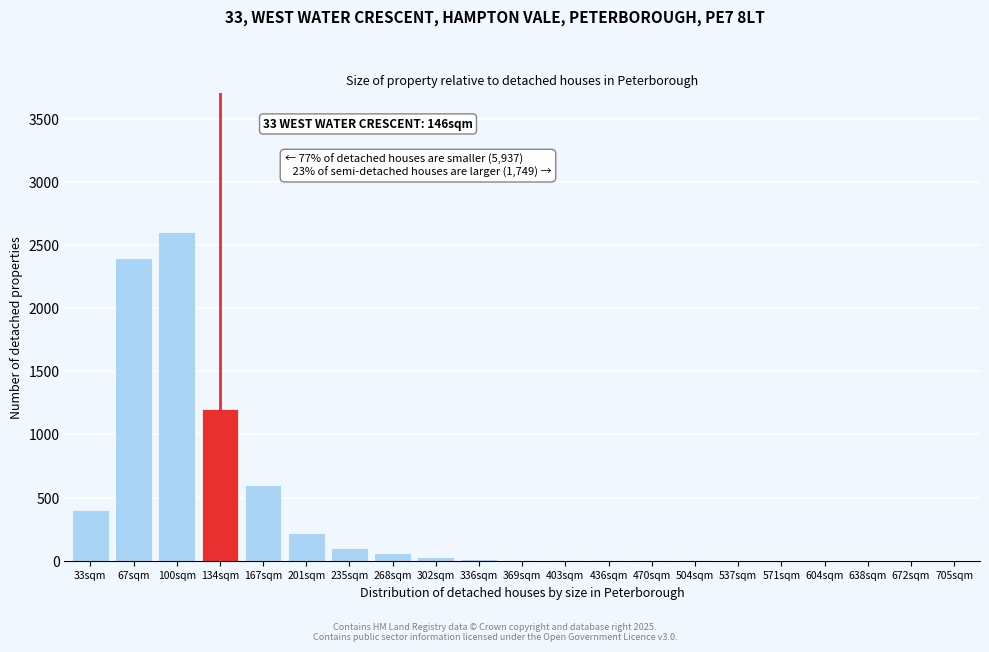

Where is the data nearest to the value 1300?

134sqm